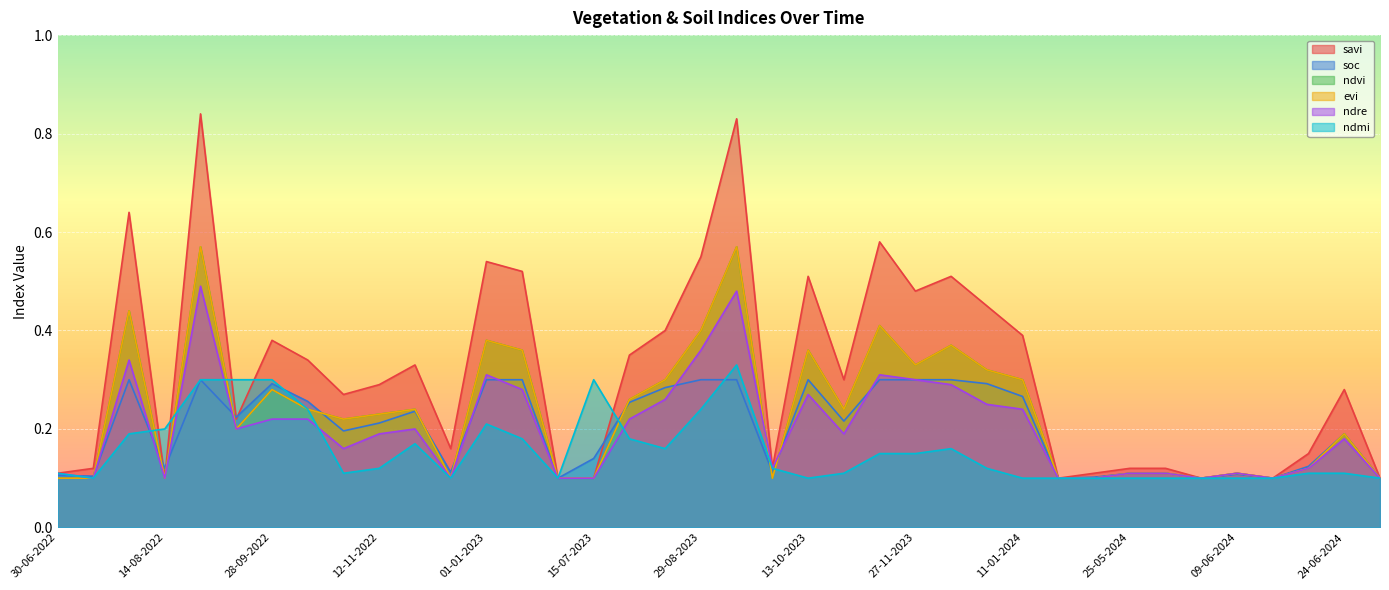

What is the difference between the highest and lowest values at 13-10-2022?

0.1